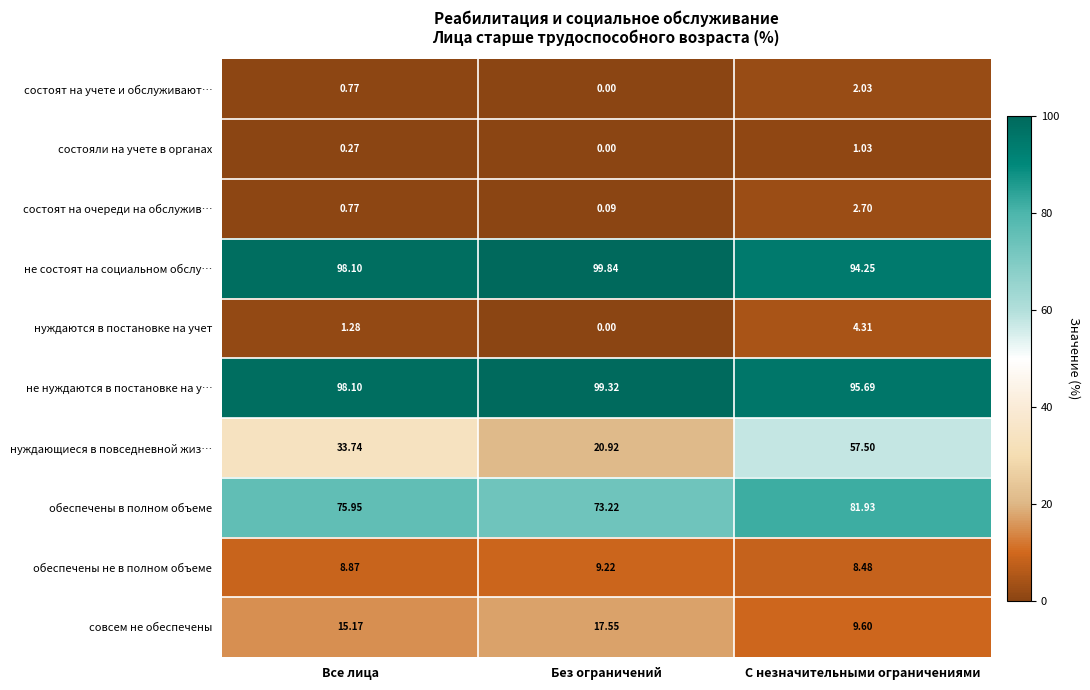

Which series has the largest total across all categories?

не нуждаются в постановке на у…